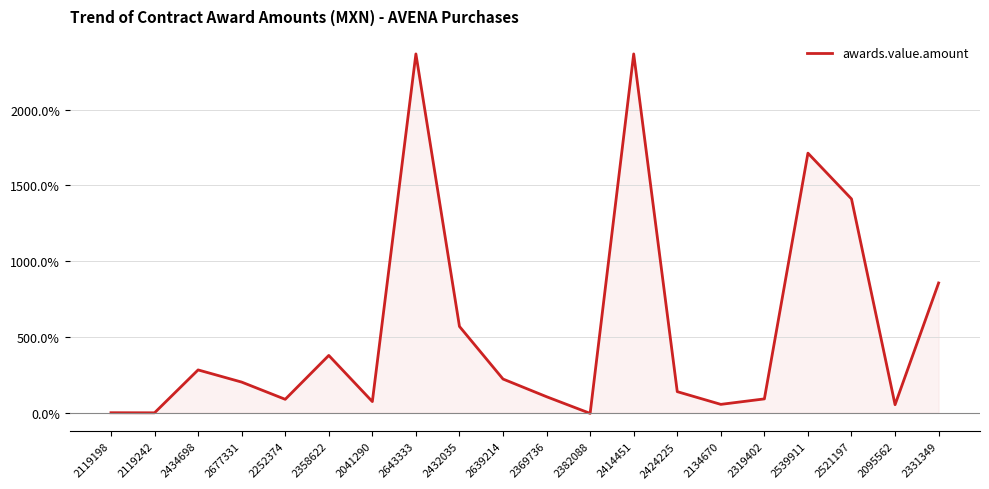

Which has a higher value, 2319402 or 2643333?

2643333